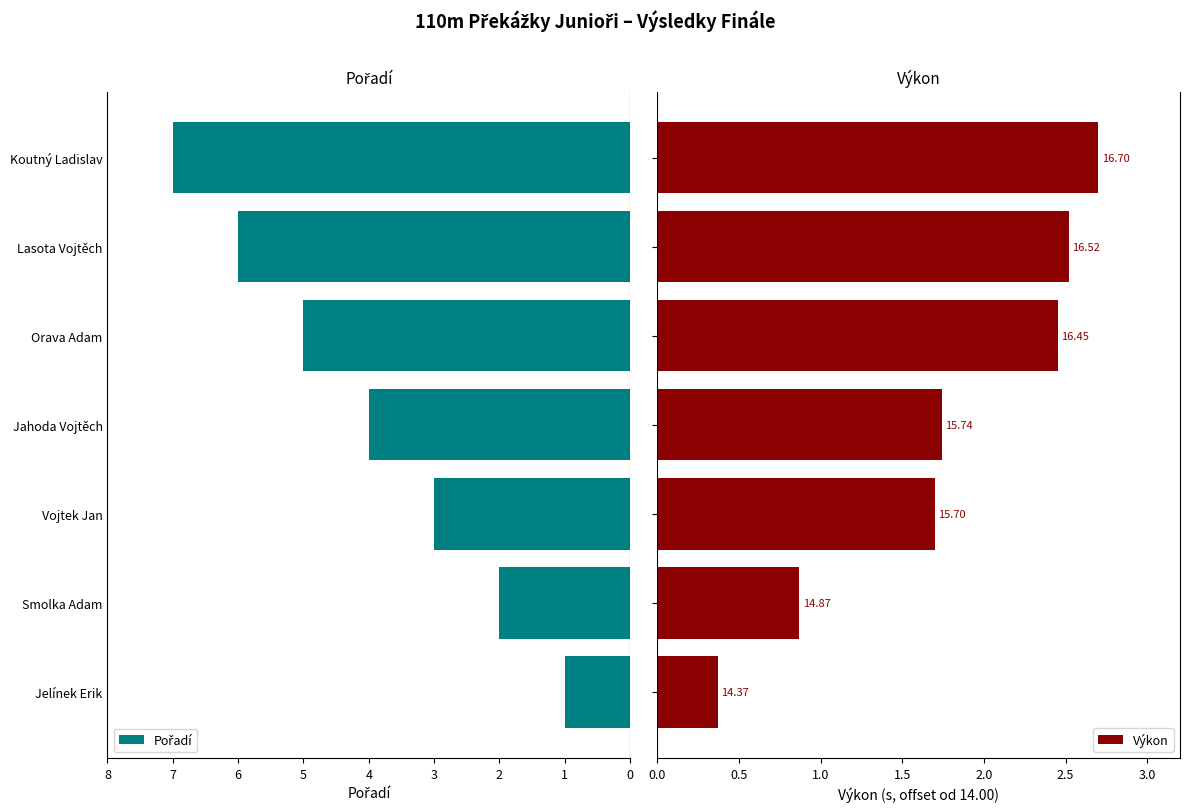

What is the value of the Pořadí bar at the 5th from the left?

5.0